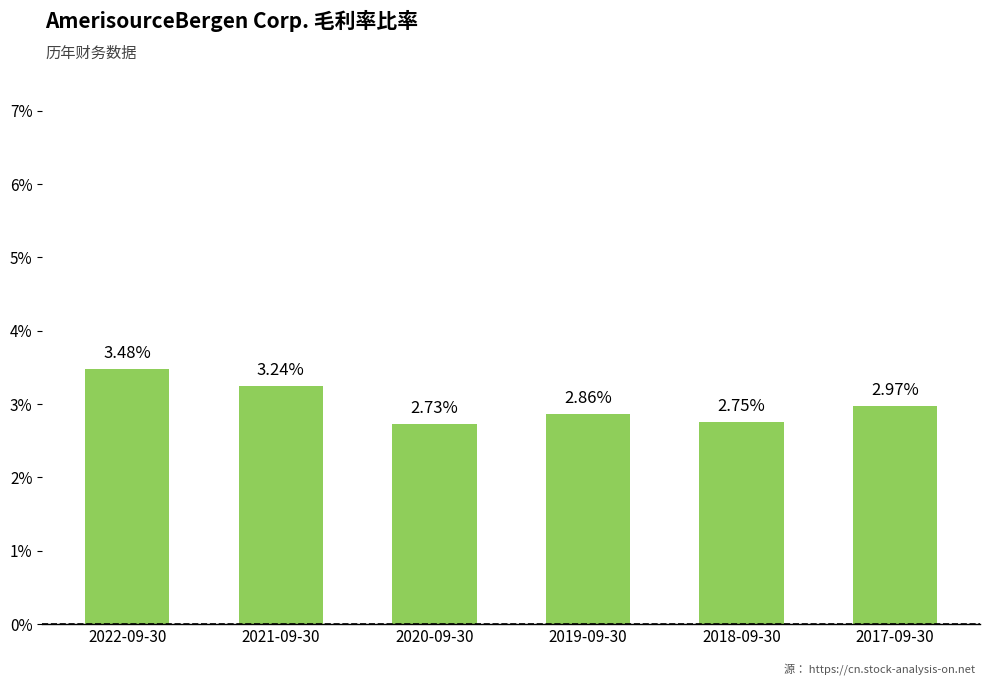

Does the chart contain any negative values?

No